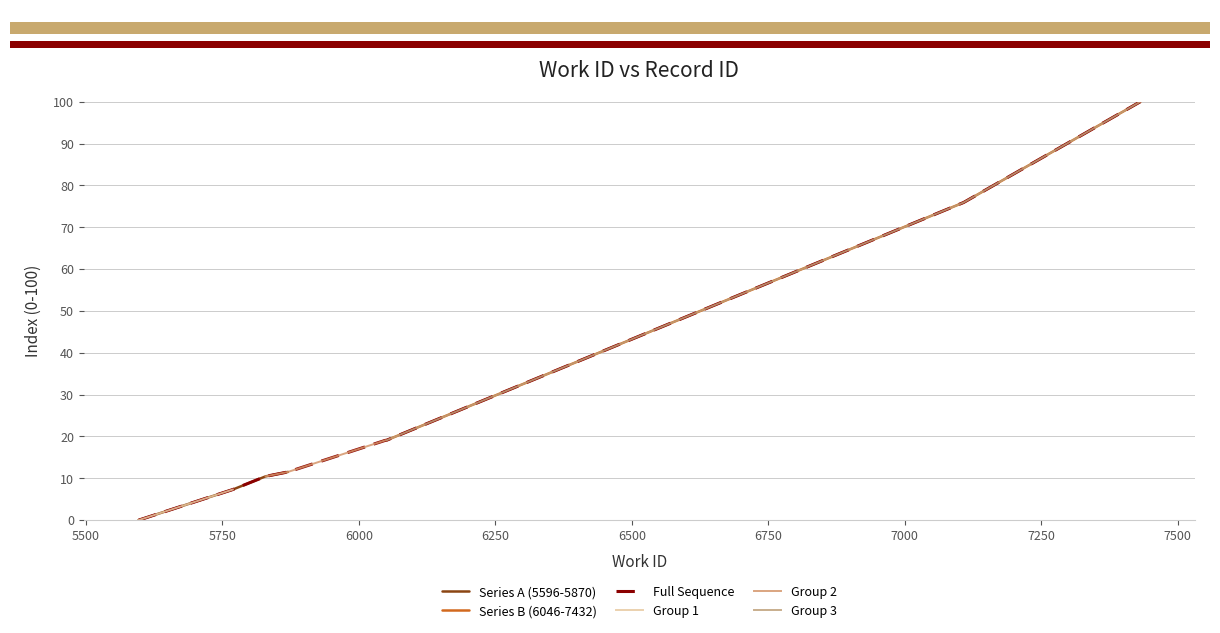

At which category does the chart reach its peak across all series?

7432